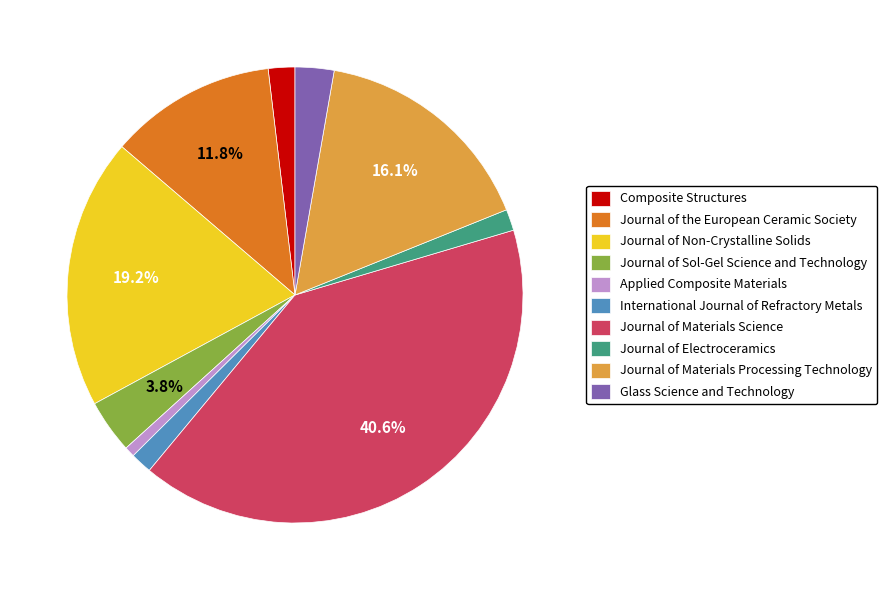

The Journal of Materials Processing Technology slice represents 26% of the pie. True or false?

False